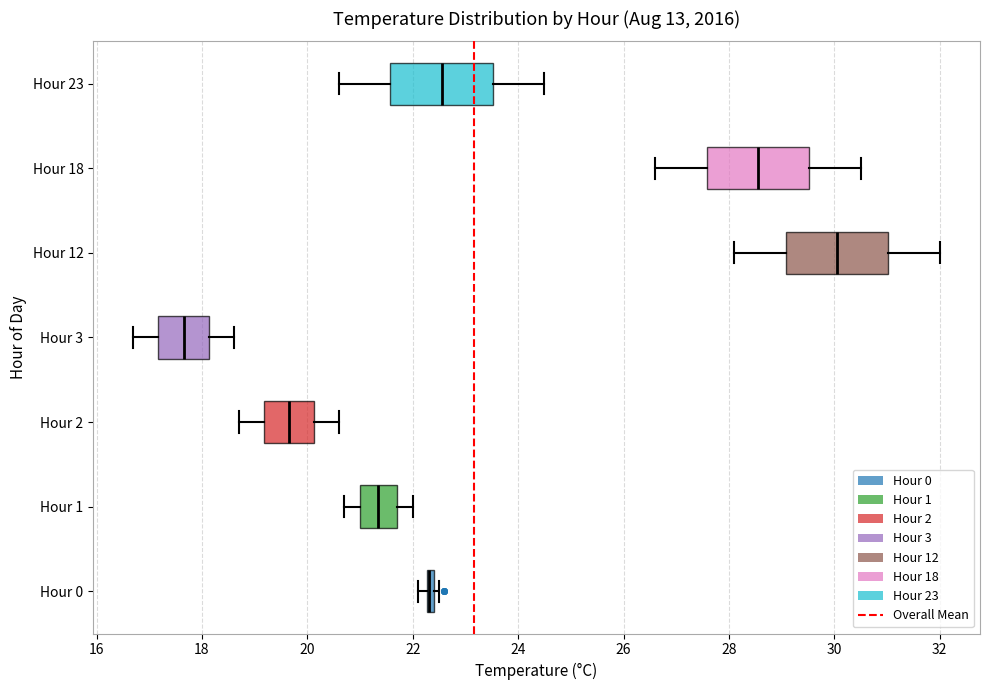

Where does the right whisker of the box for Hour 2 end on the x-axis? The values are not printed on the chart, so give them approximately, as read against the axis.

20.6